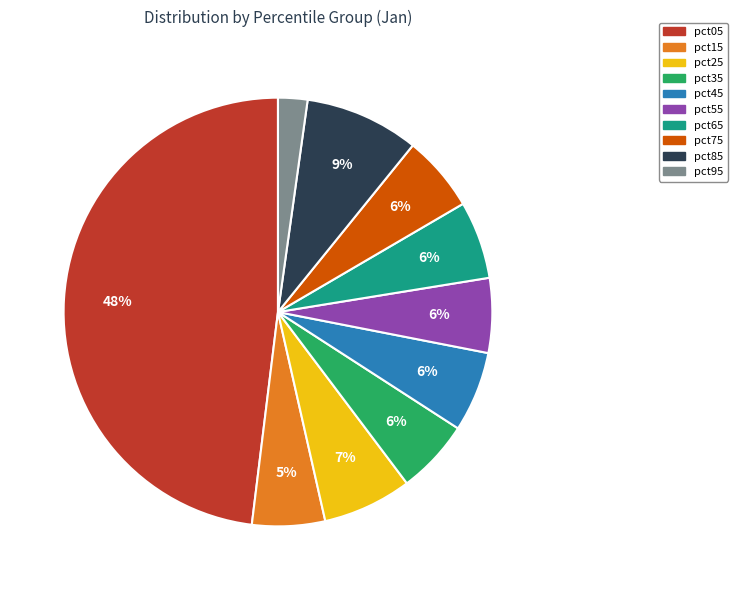

Combined, do pct45 and pct75 account for over 50%?

No